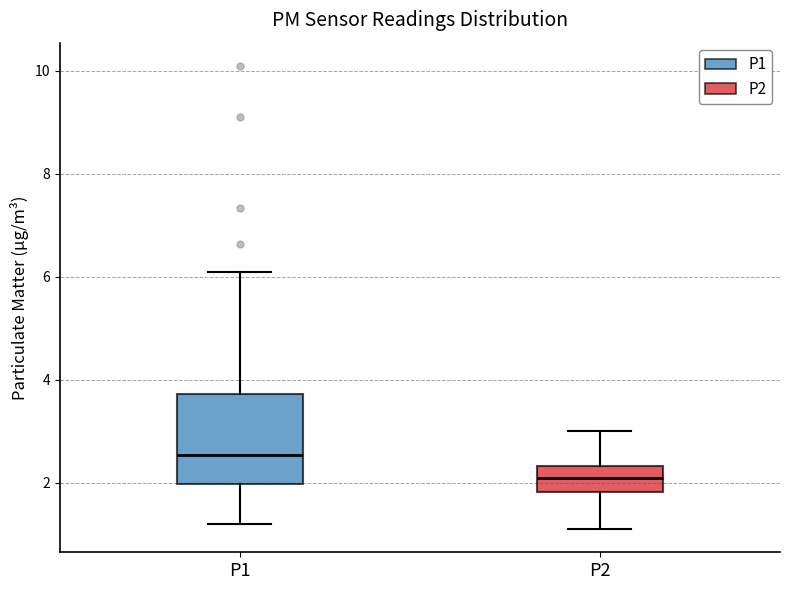

Where does the median line of the box for P1 sit on the y-axis? The values are not printed on the chart, so give them approximately, as read against the axis.

2.6